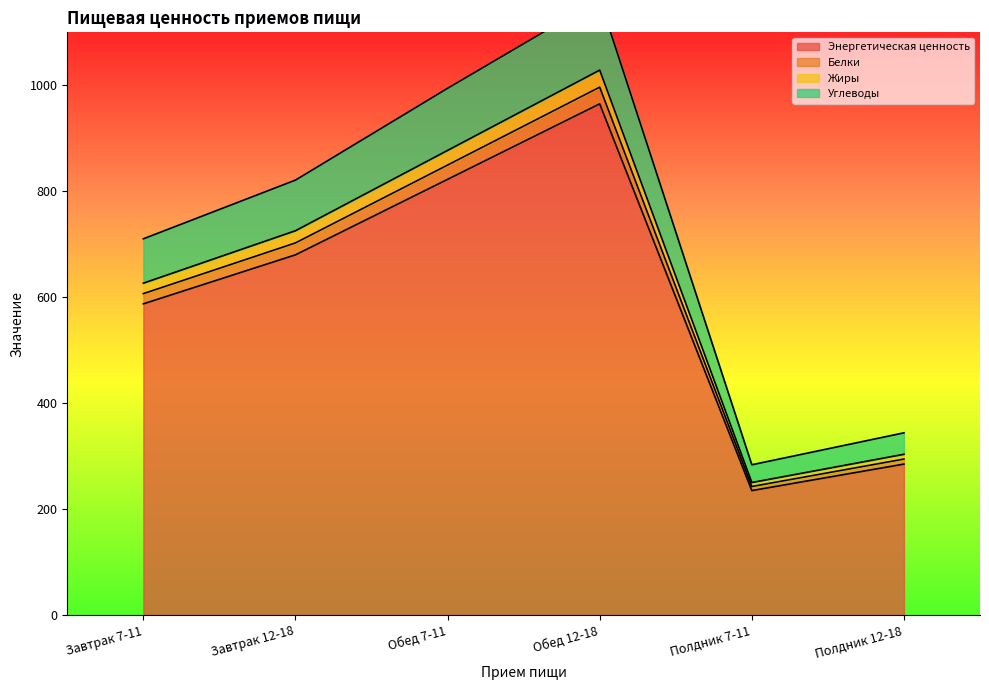

At which label is Энергетическая ценность closest to 600?

Завтрак 7-11